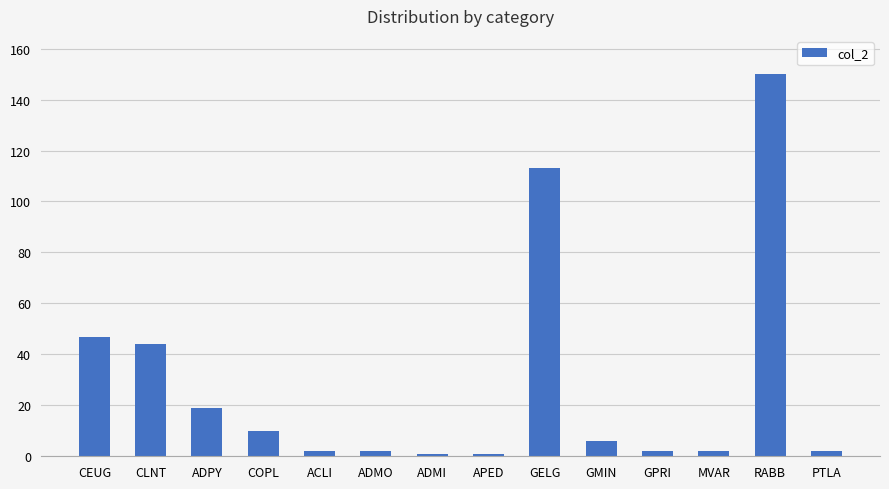

What is the smallest value displayed?

1